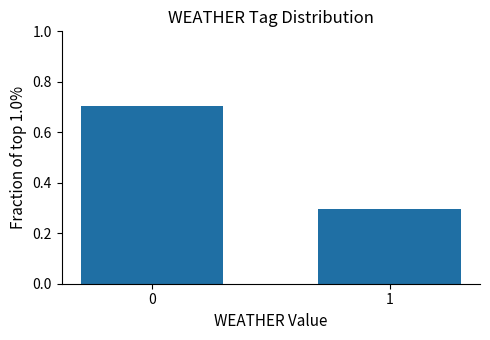

Reading left to right, extract all data points from this chart.

0.7	0.3